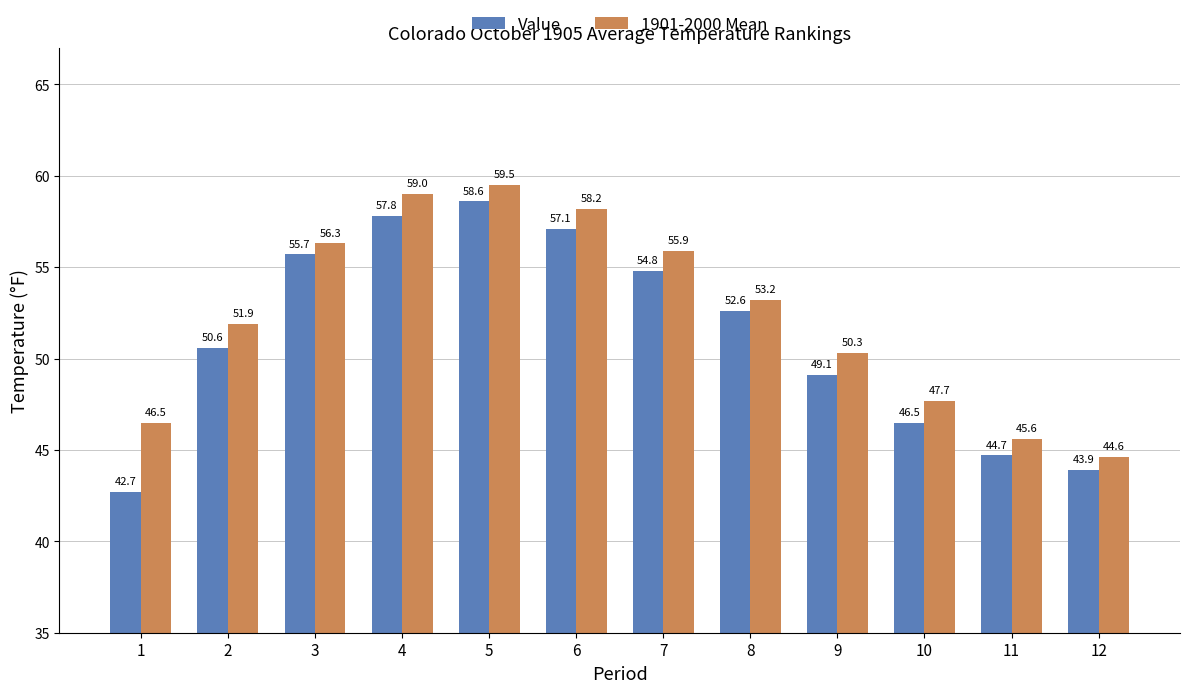

What is the minimum value for Value?

42.7